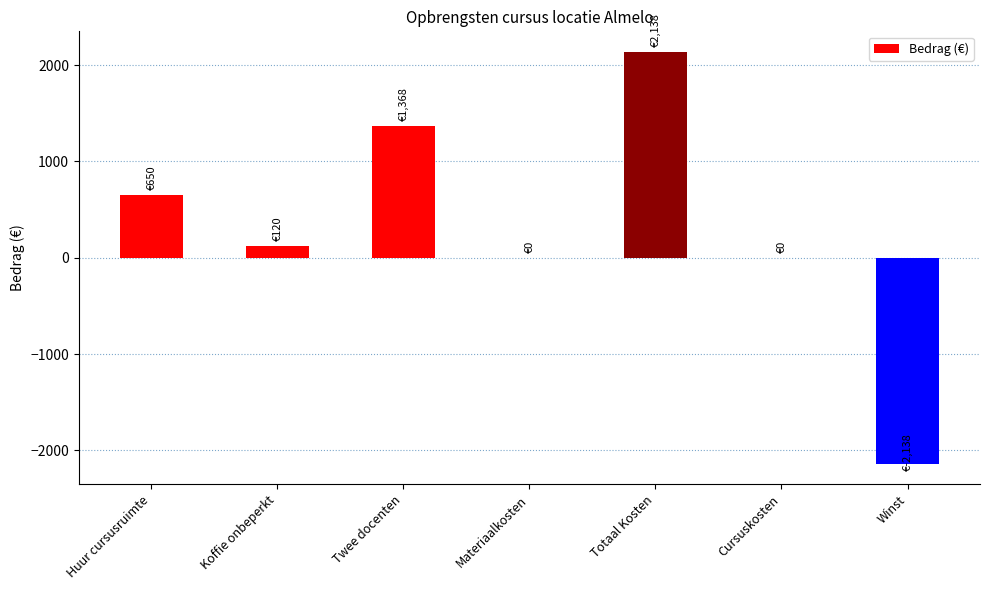

Does the chart contain stacked bars?

No